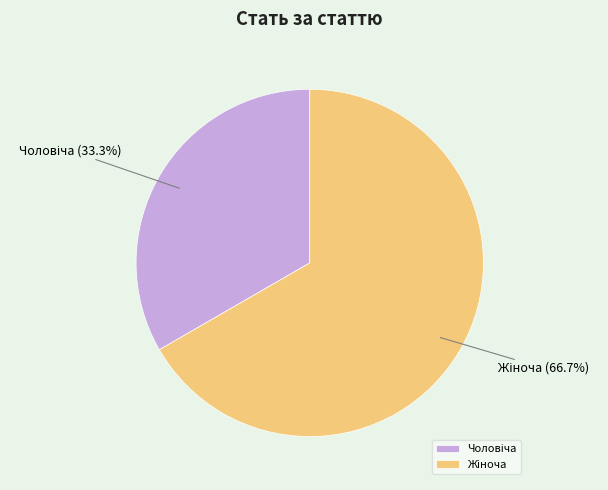

Is there any slice that represents more than half of the pie?

Yes